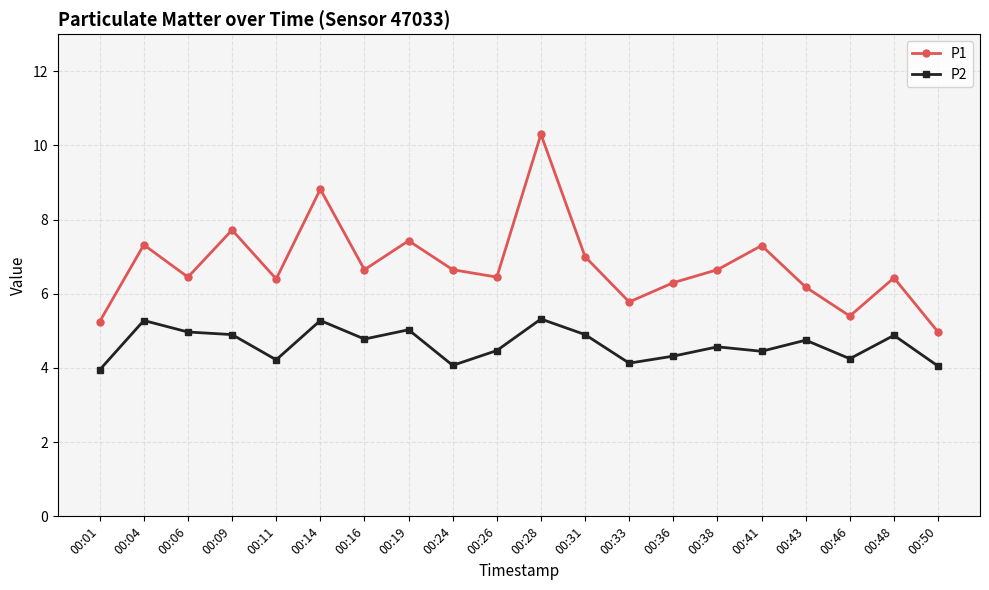

What is the value of the P1 point at the 6th from the left?

8.8